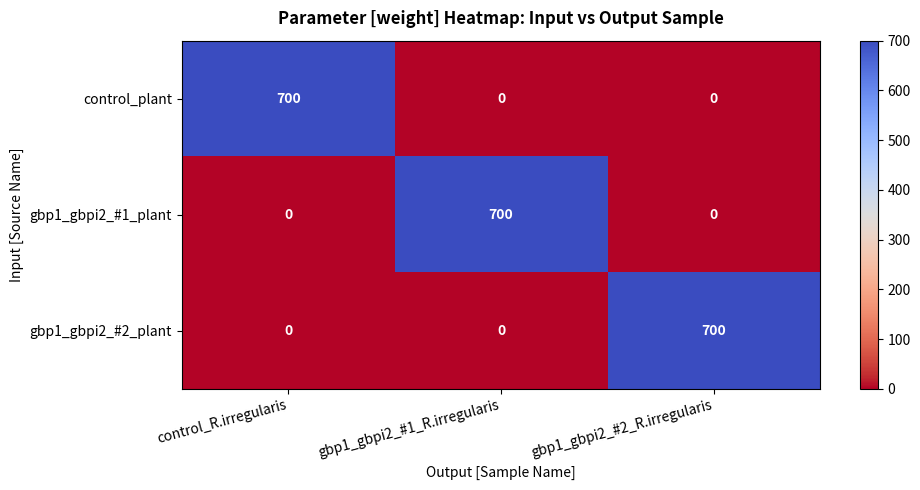

What is the maximum value shown in the chart?

700